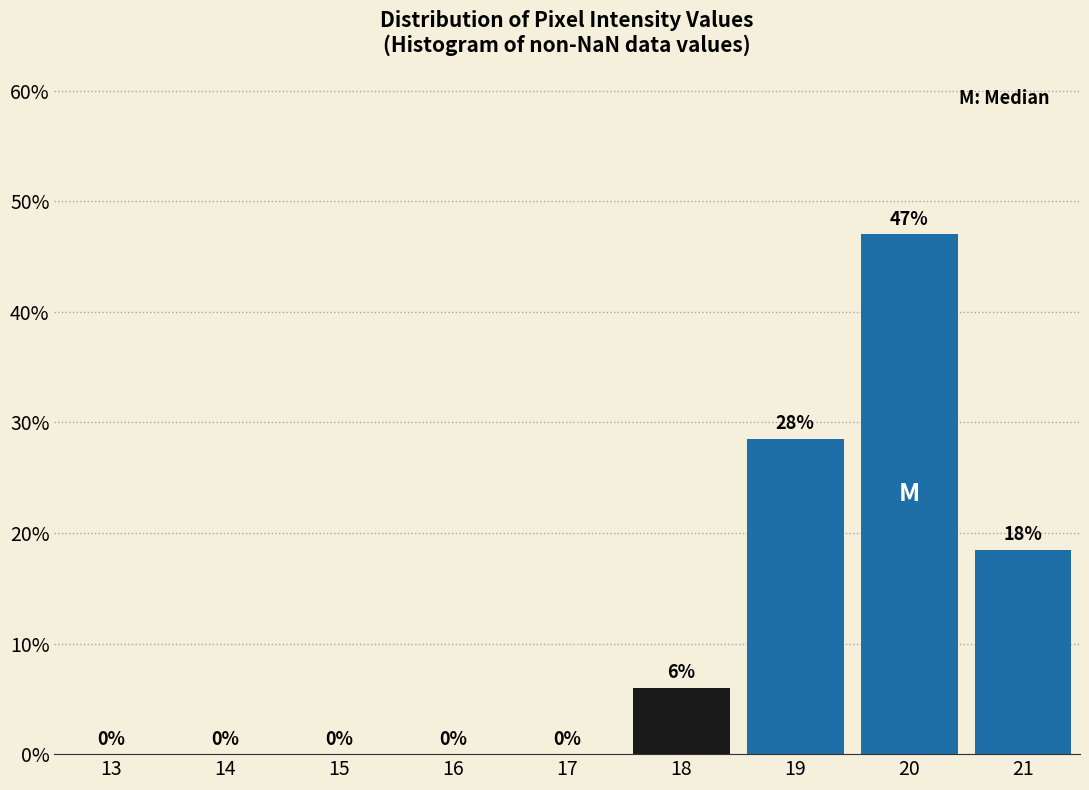

The chart shows a value of 40.3 at 19. True or false?

False